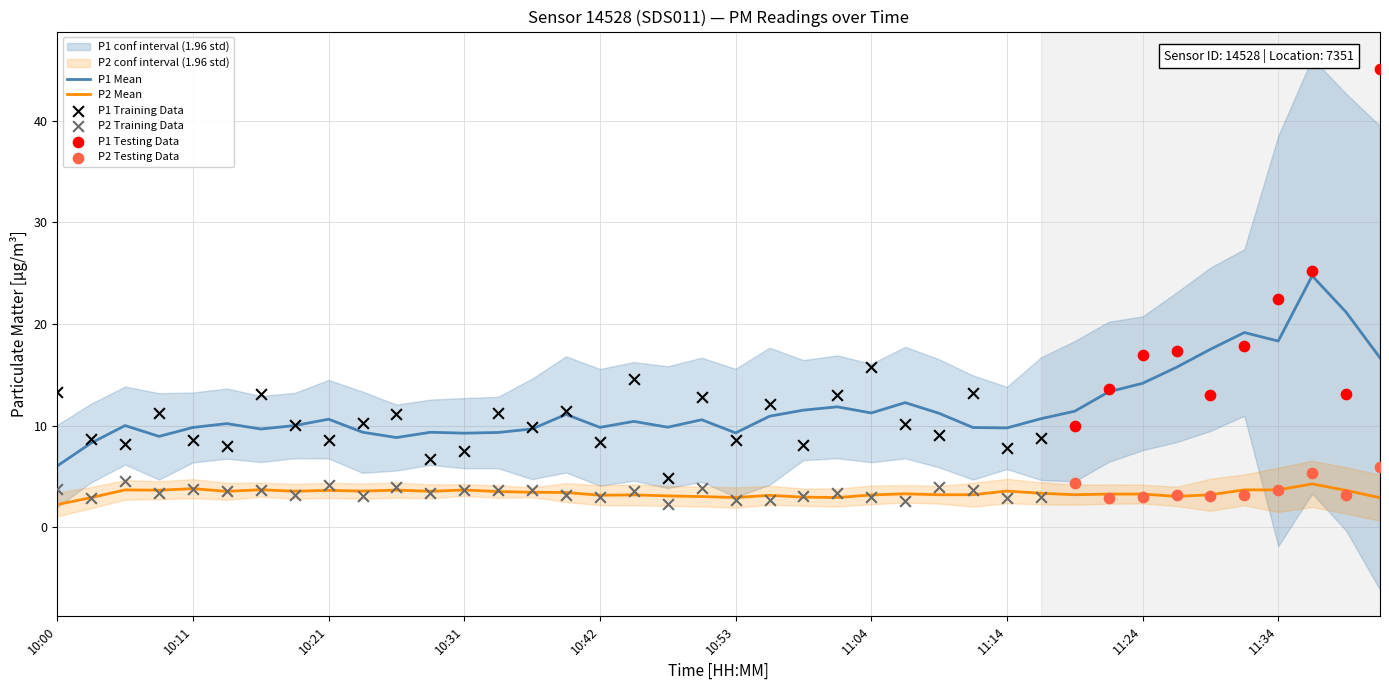

True or false: P2 Mean and P1 Mean intersect in this chart.

False